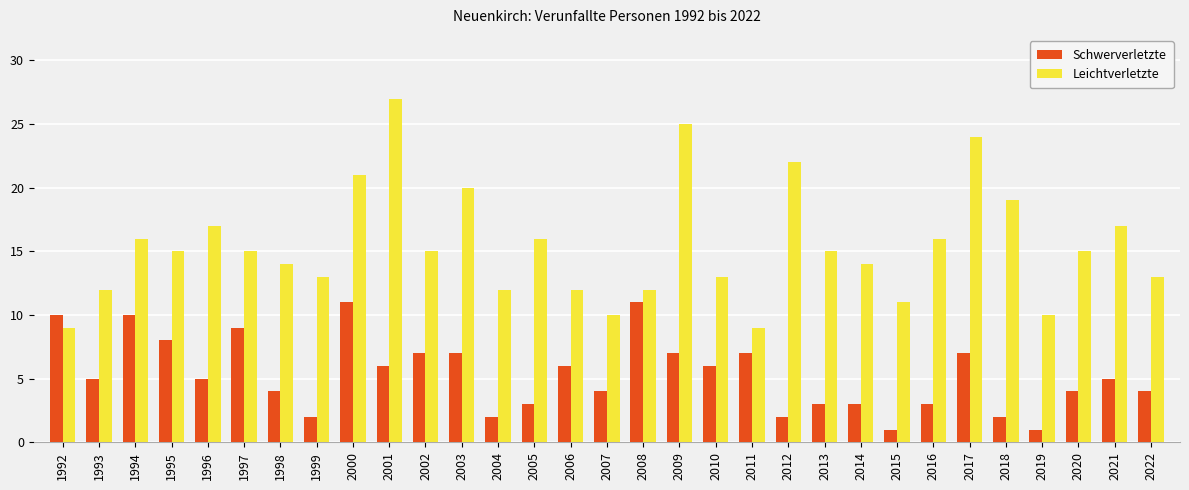

Is it true that Schwerverletzte equals 2 at 2012?

True